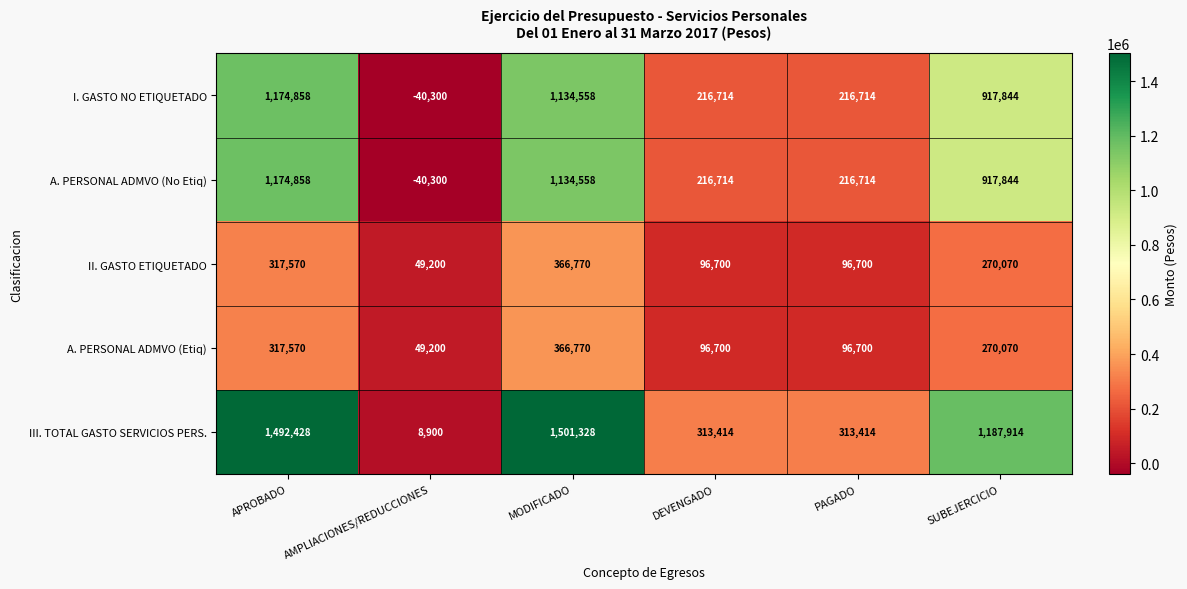

Which series has the largest range (max minus min)?

III. TOTAL GASTO SERVICIOS PERS.